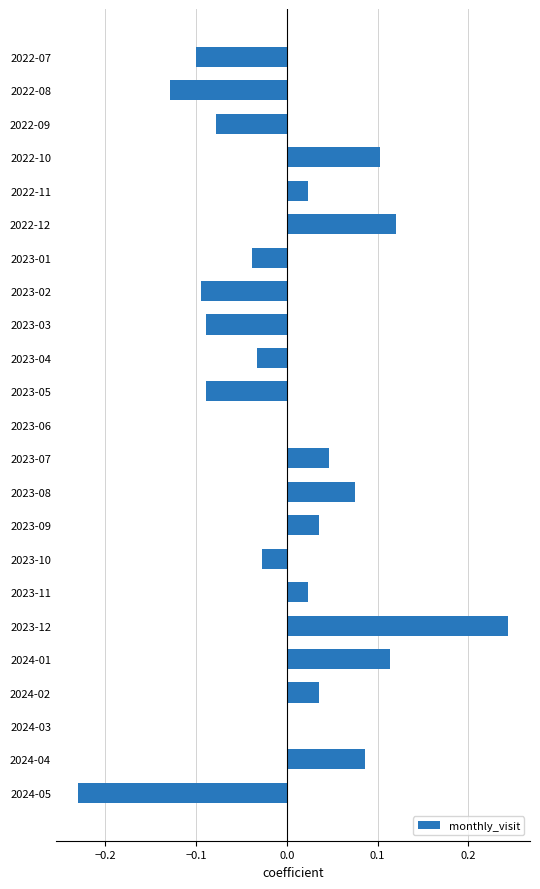

At which category does the chart reach its peak across all series?

2023-12